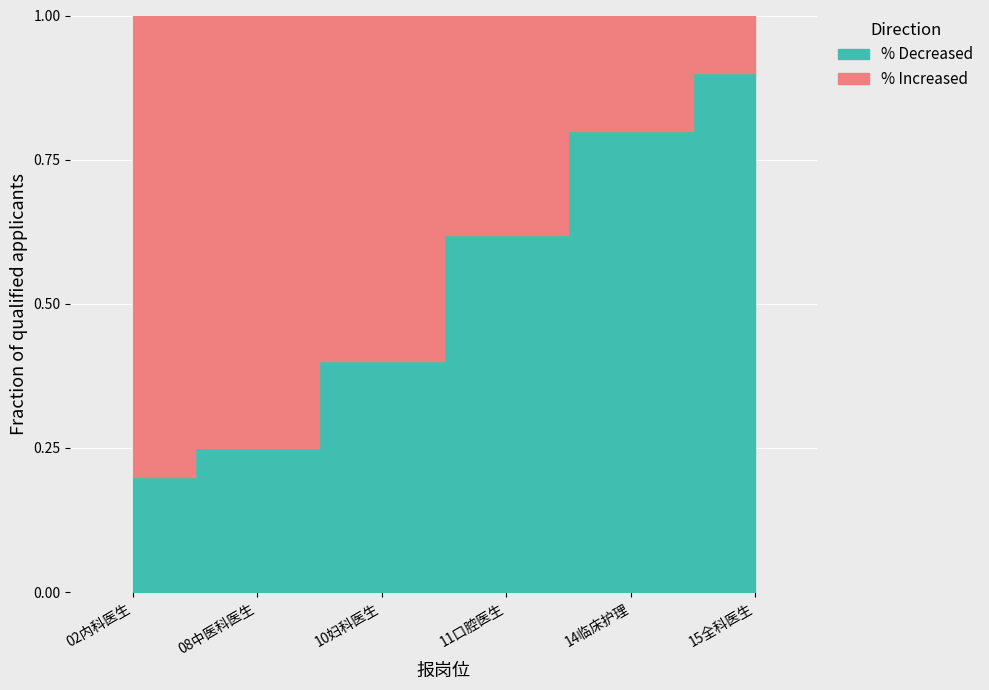

What is the minimum value shown in the chart?

0.1